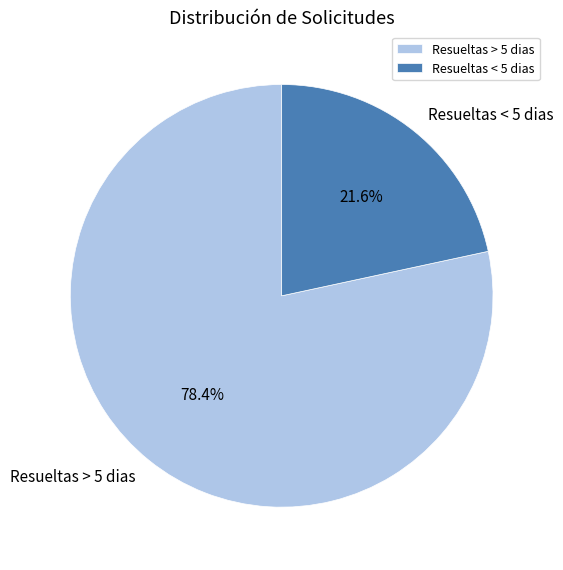

To the nearest percent, what percentage of the pie is Resueltas < 5 dias?

22%